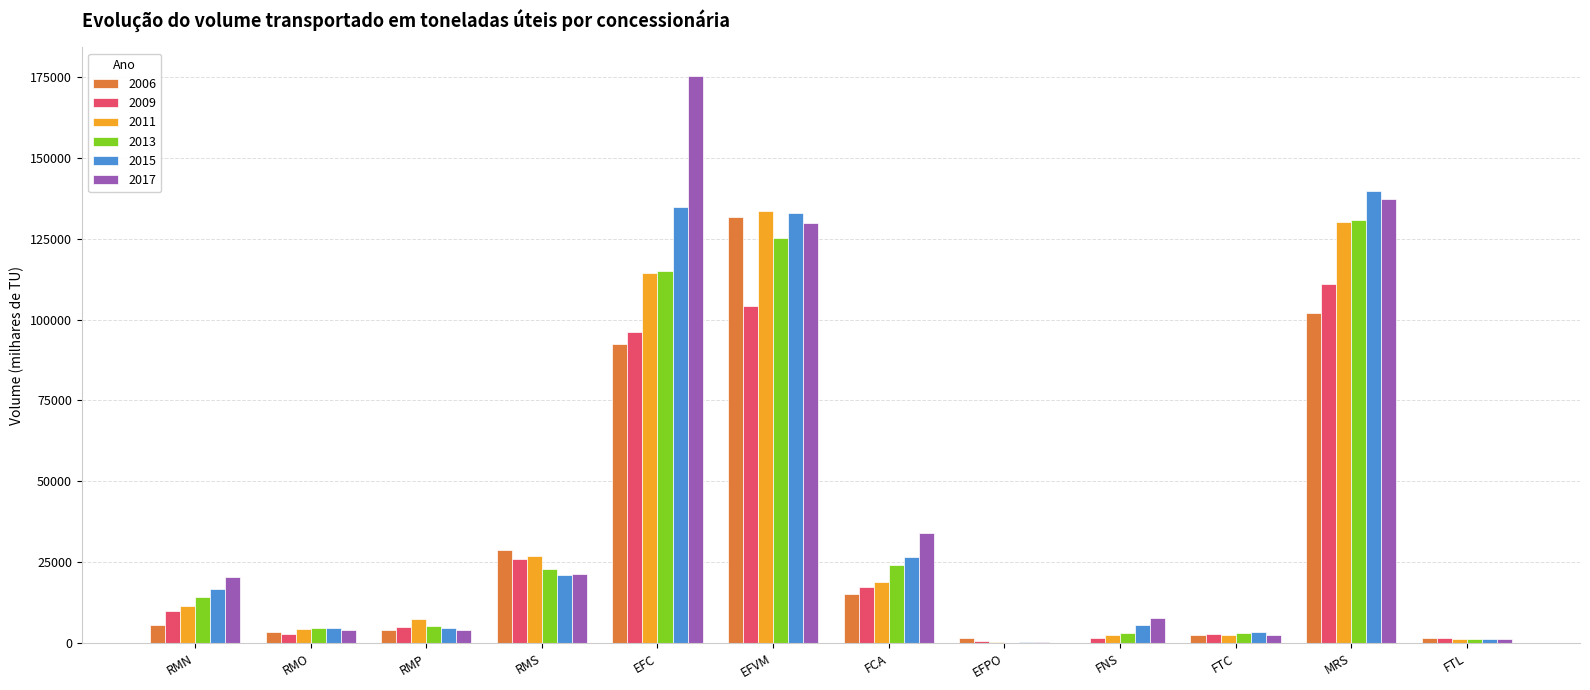

Is the value of 2009 at FNS greater than the value of 2006 at RMS?

No